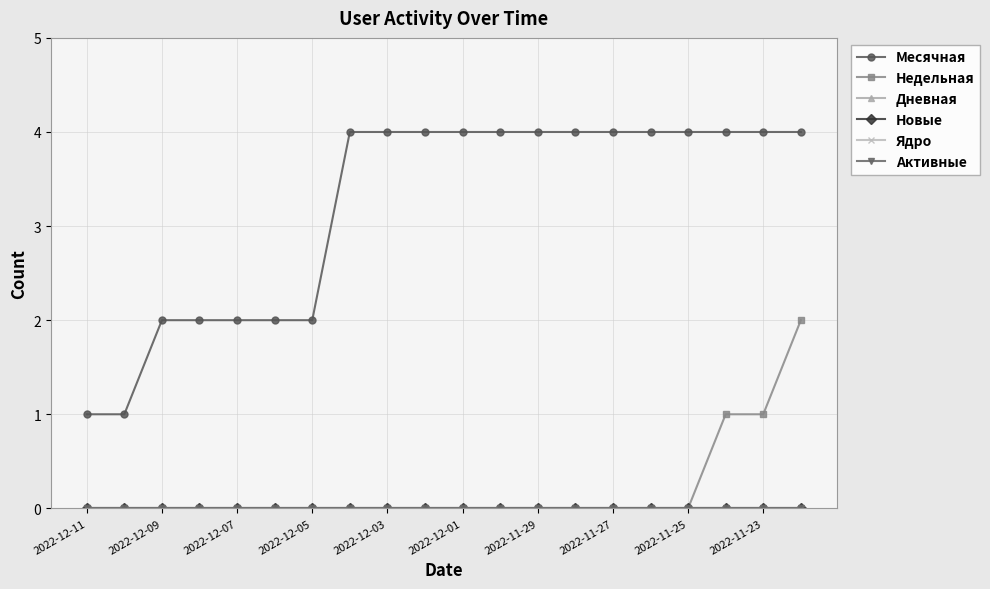

How many Недельная values are between 0 and 1?

19